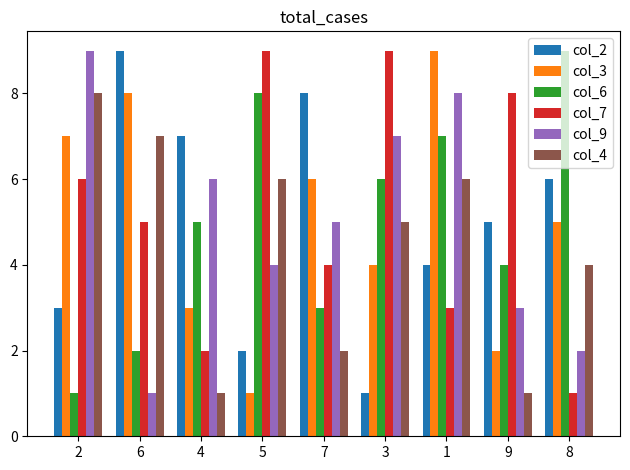

Rank the categories by col_6 value from lowest to highest.

2, 6, 7, 9, 4, 3, 1, 5, 8